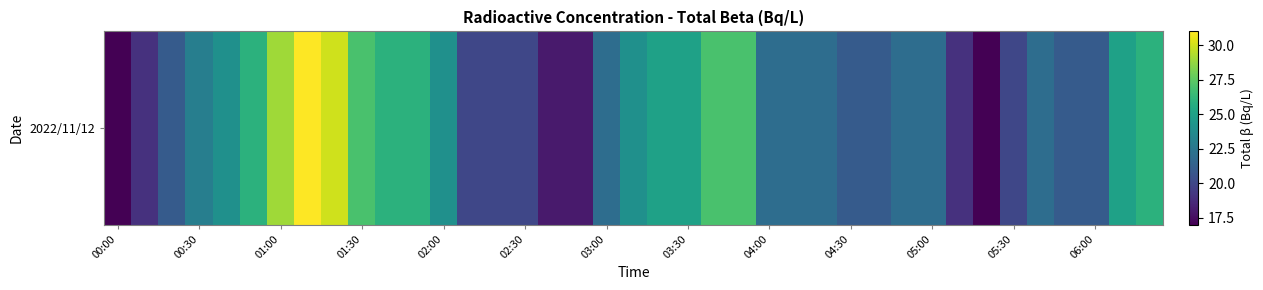

What is the sum of all values?

892